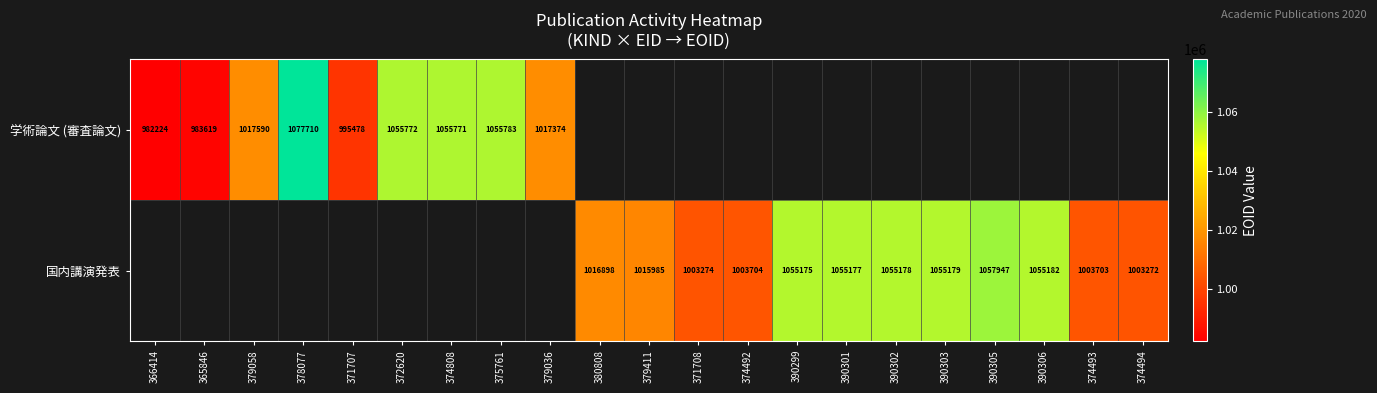

Is it true that 学術論文 (審査論文) equals 995478 at 371707?

True